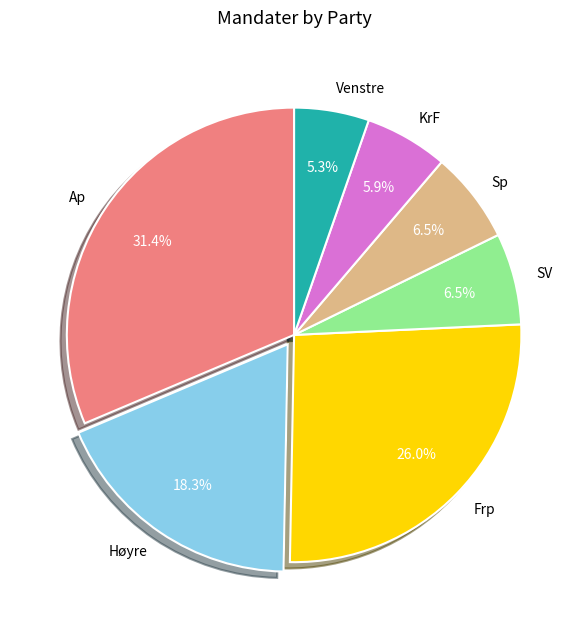

Is there a majority slice in this chart?

No